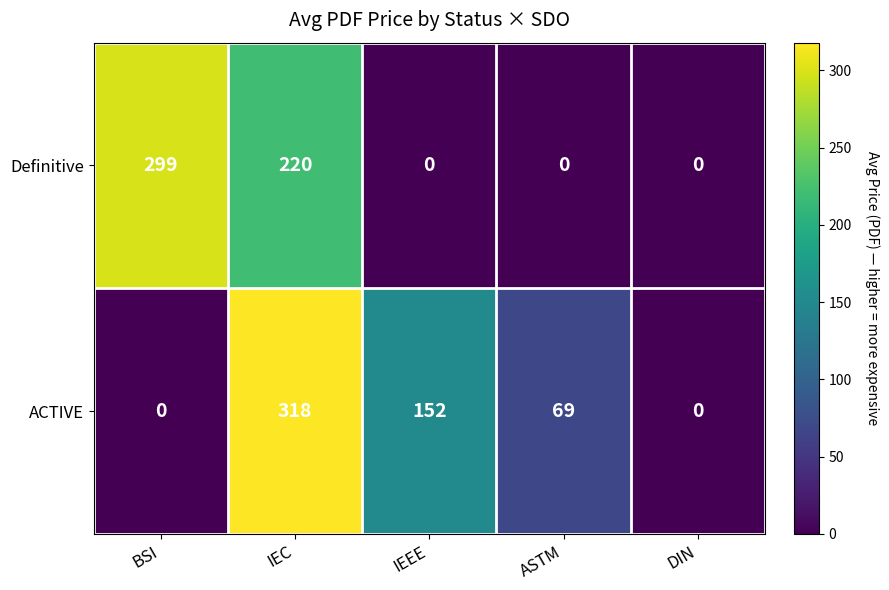

The value of ACTIVE at IEC is 318. True or false?

True